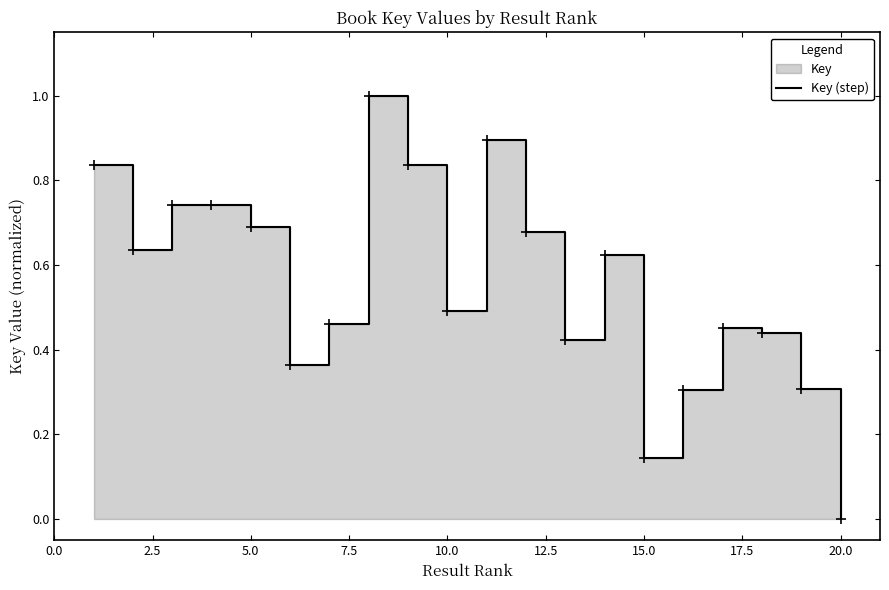

True or false: the data shows 0.7 at 5.0.

True